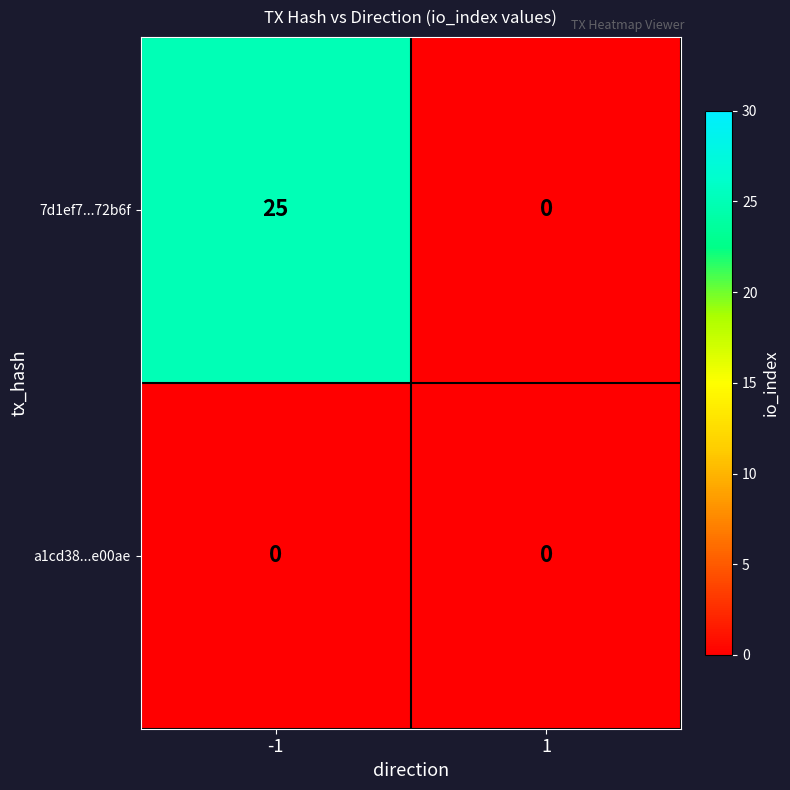

At which category is the sum across all series the highest?

-1